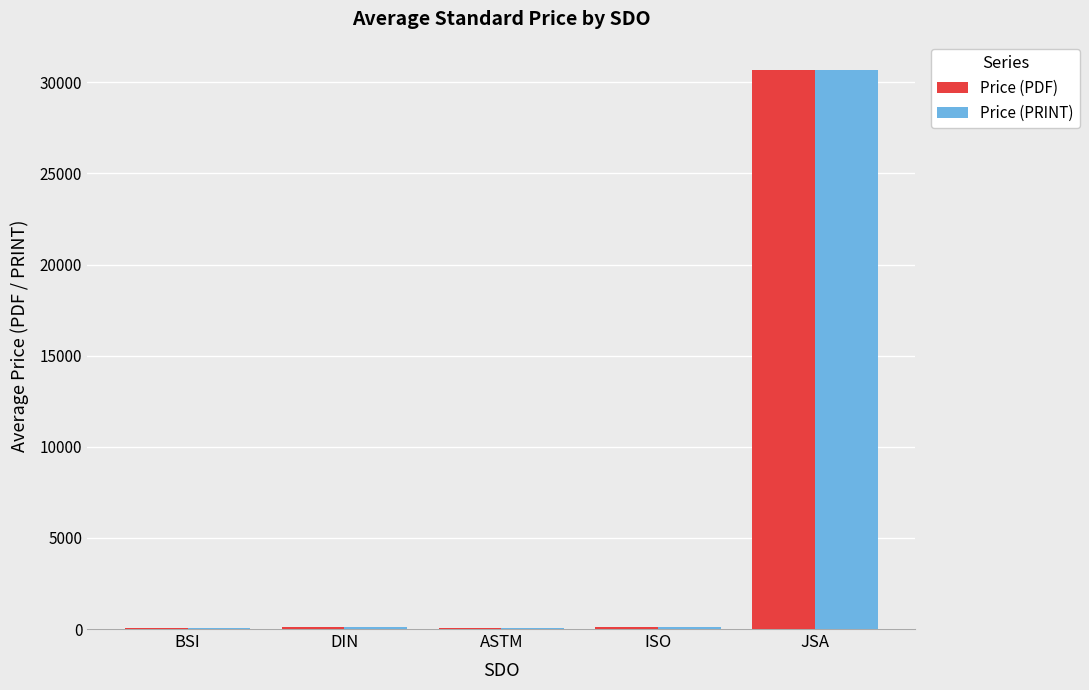

Is the value of Price (PDF) at JSA greater than the value of Price (PRINT) at DIN?

Yes